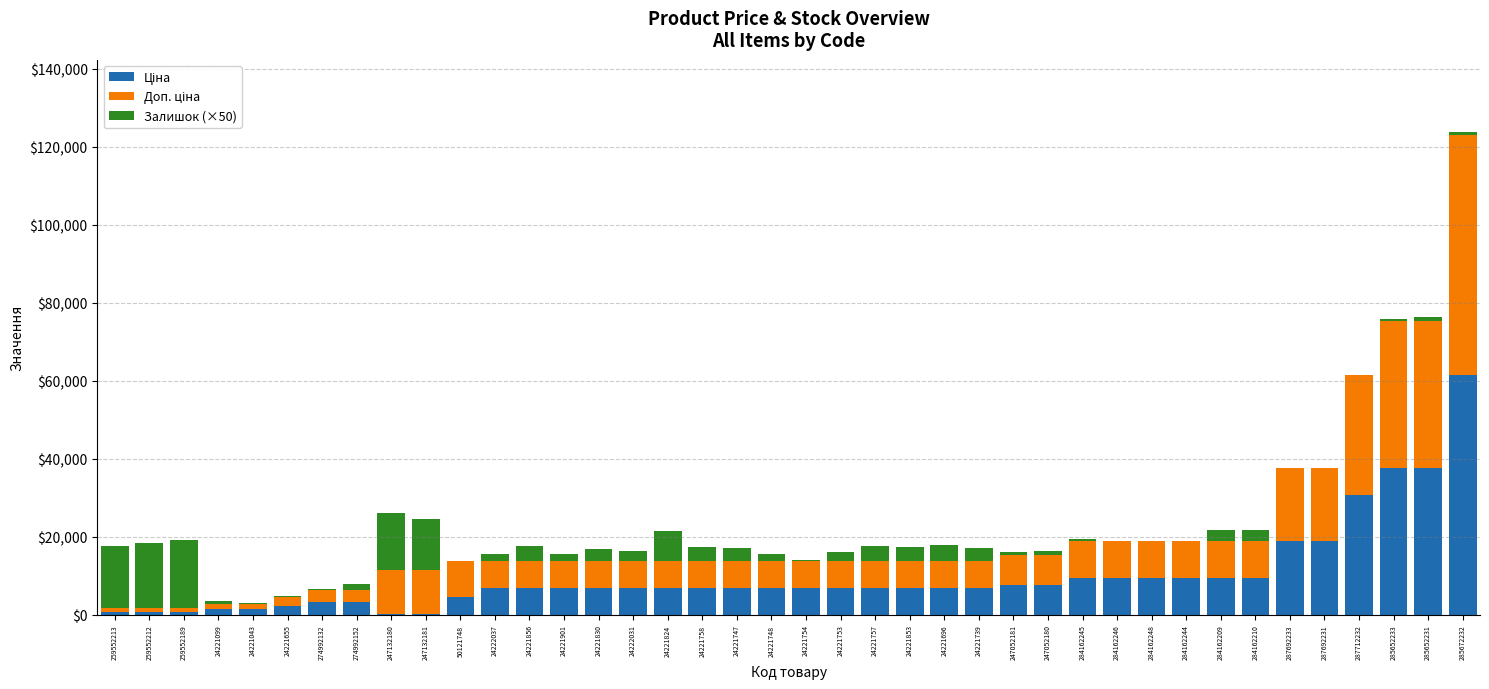

At which category is the sum across all series the highest?

285672232